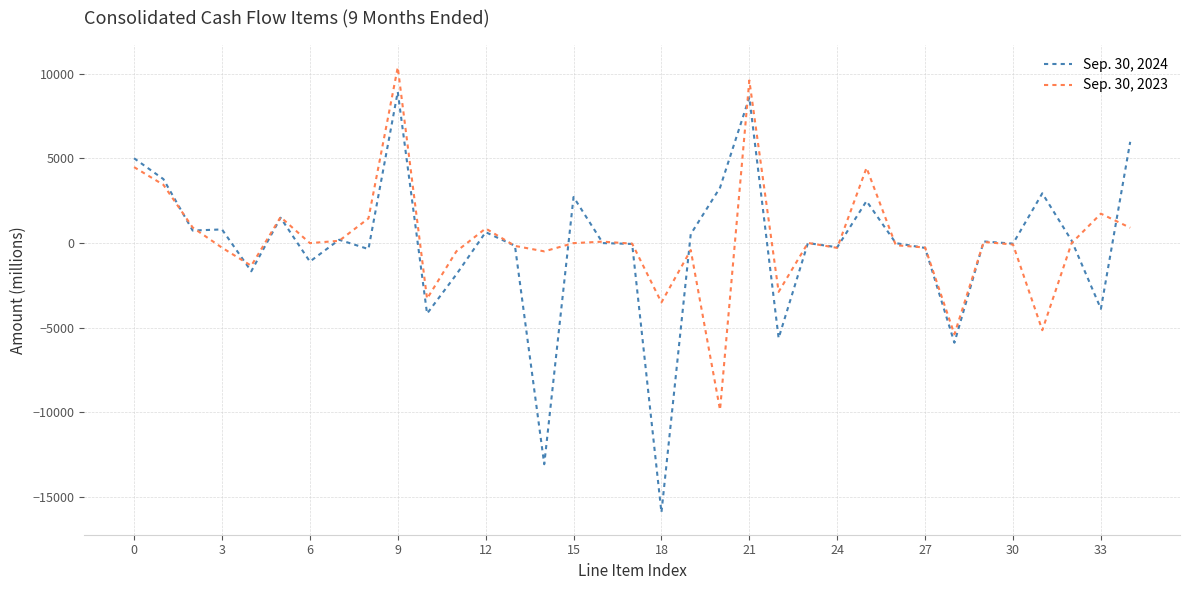

What is the sum of all Sep. 30, 2024 values?

-5815